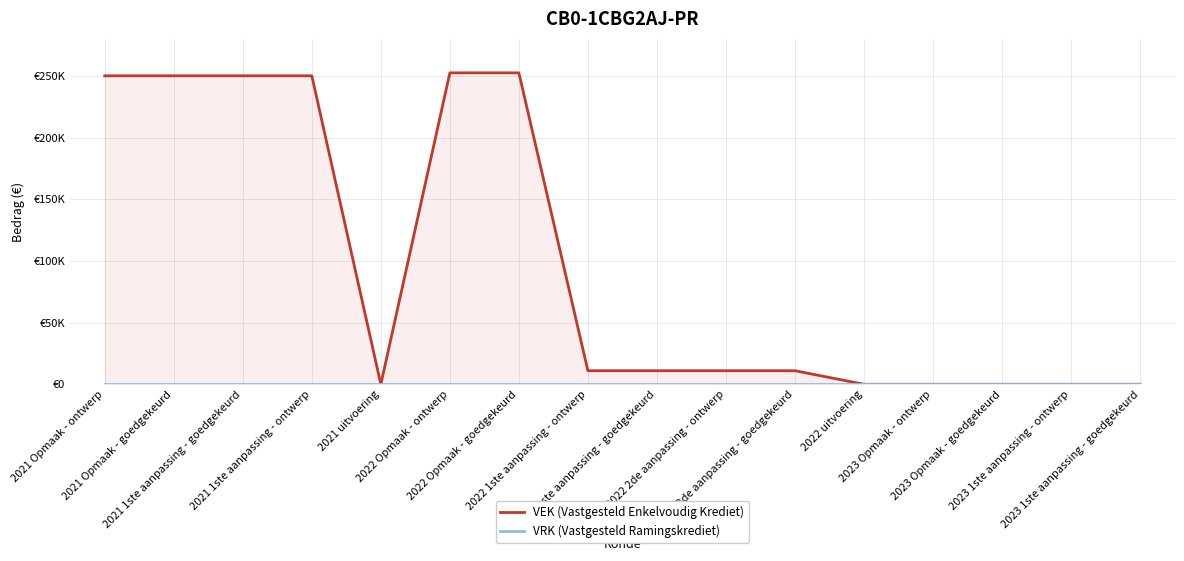

At 2021 Opmaak - goedgekeurd, list the series in order from largest to smallest.

VEK (Vastgesteld Enkelvoudig Krediet), VRK (Vastgesteld Ramingskrediet)